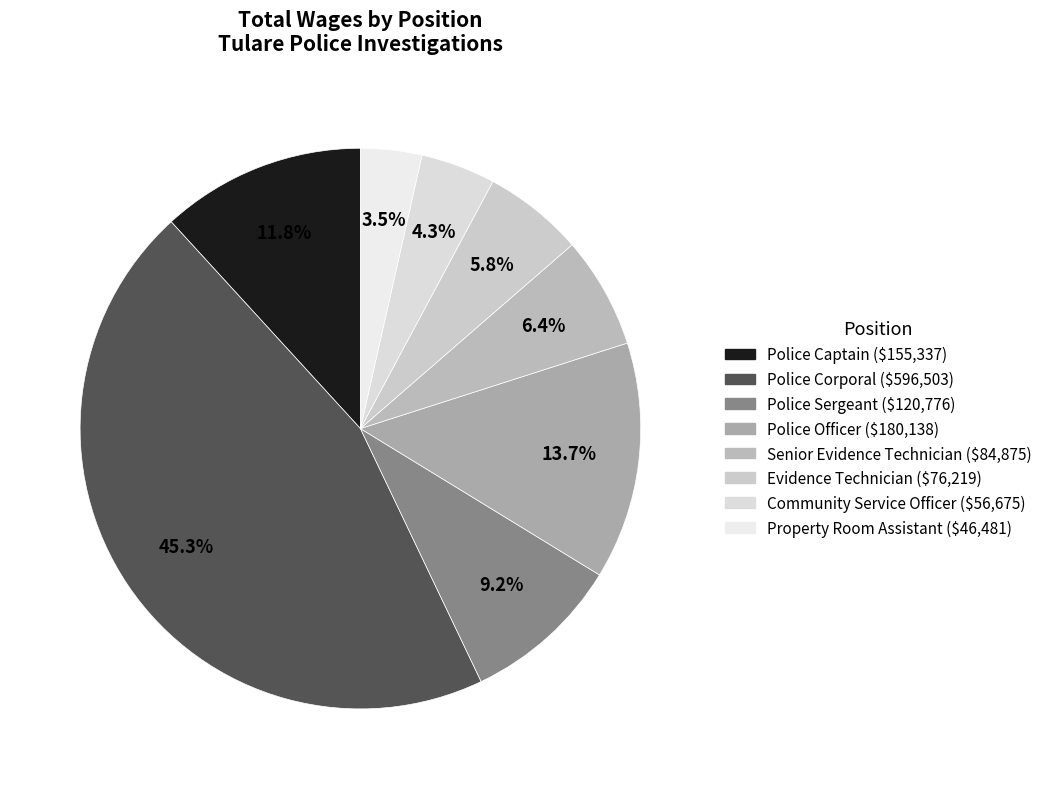

How much of the chart is everything except Community Service Officer?

95.7%